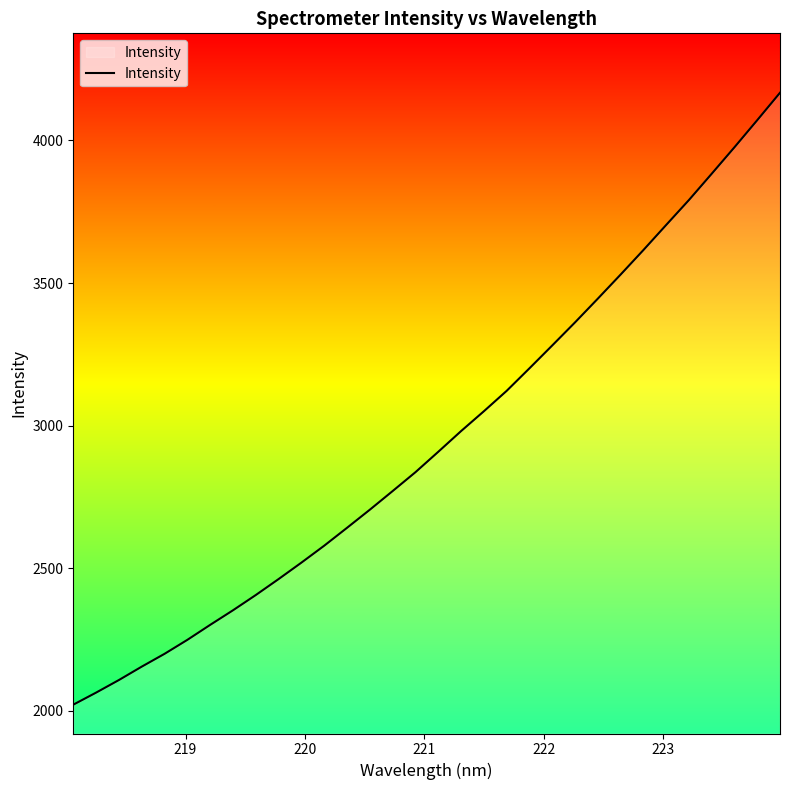

What is the difference between the maximum and minimum values?

2145.8